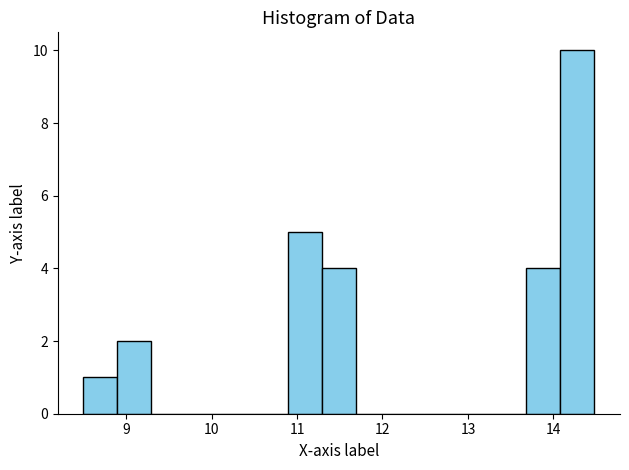

Around what value on the x-axis is the tallest bar? Give the approximate position of its centre, as read against the axis.

14.3